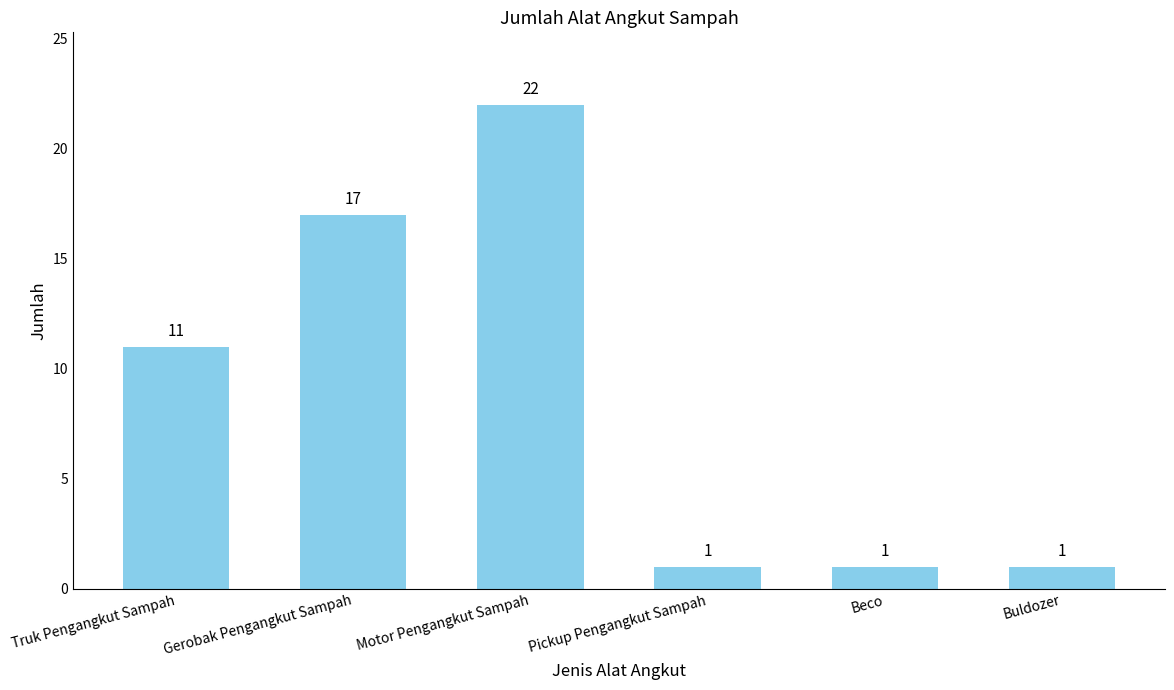

At which category does the chart reach its peak across all series?

Motor Pengangkut Sampah